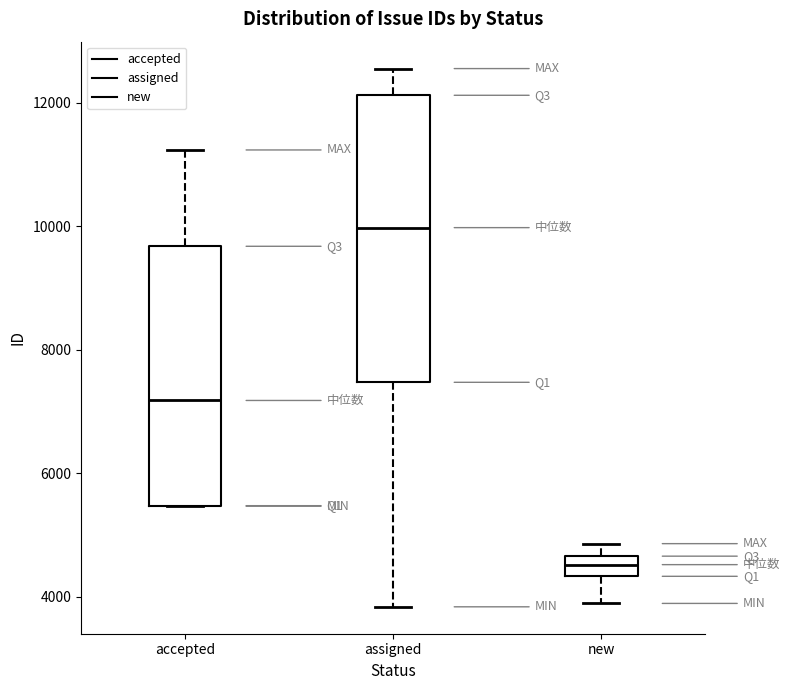

Reading left to right, transcribe this box plot: for each box, give where its median line is, the range the box spans, and where its two whiskers end, as read against the y-axis. The values are not printed on the chart, so give them approximately, as read against the axis.

accepted: median 7200, box 5400 to 9600, whiskers 5400 to 11200
assigned: median 10000, box 7400 to 12200, whiskers 3800 to 12600
new: median 4600 (inside the box), box 4400 to 4600, whiskers 3800 to 4800